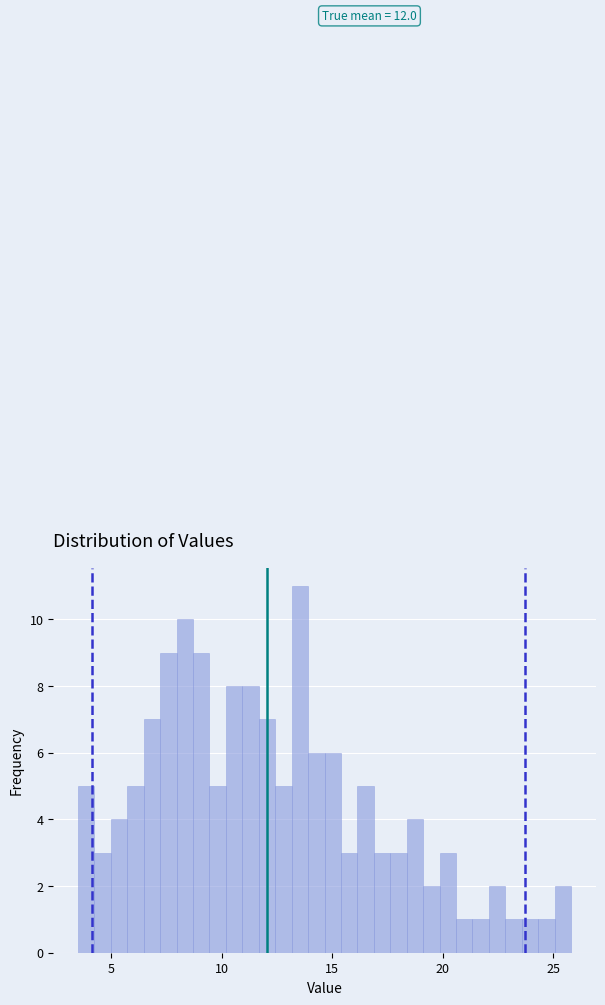

Around what value on the x-axis is the tallest bar? Give the approximate position of its centre, as read against the axis.

13.5